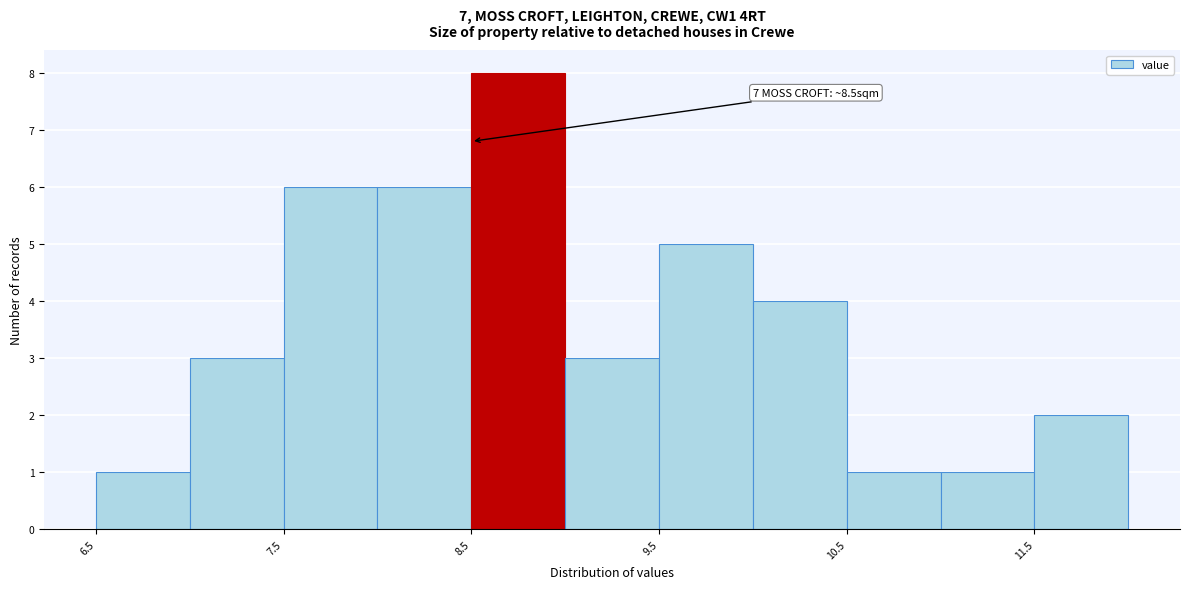

Over which range of the x-axis is the bar tallest?

8.5 to 9.0